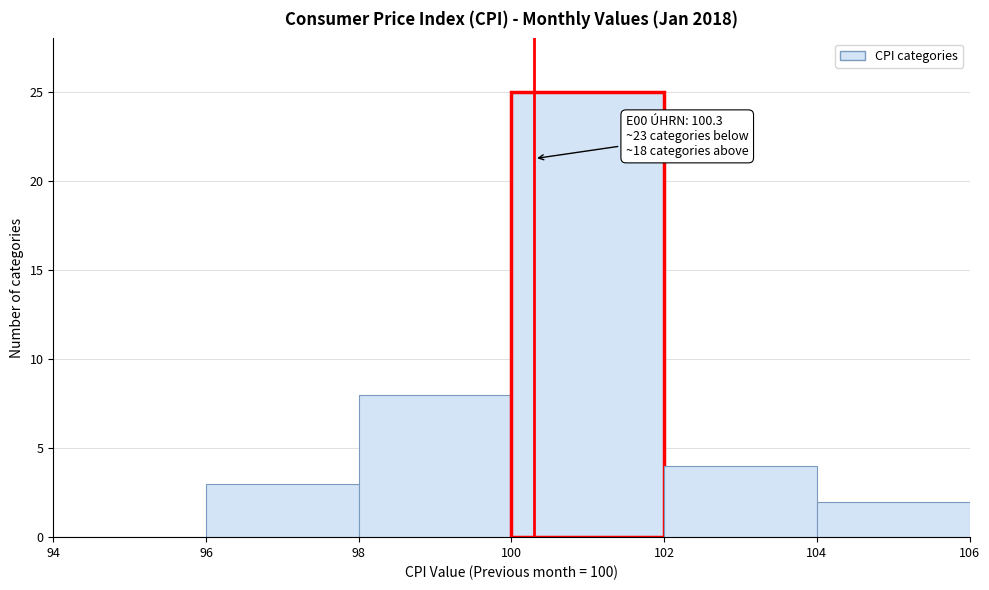

Which range on the x-axis has the tallest bar?

100 to 102